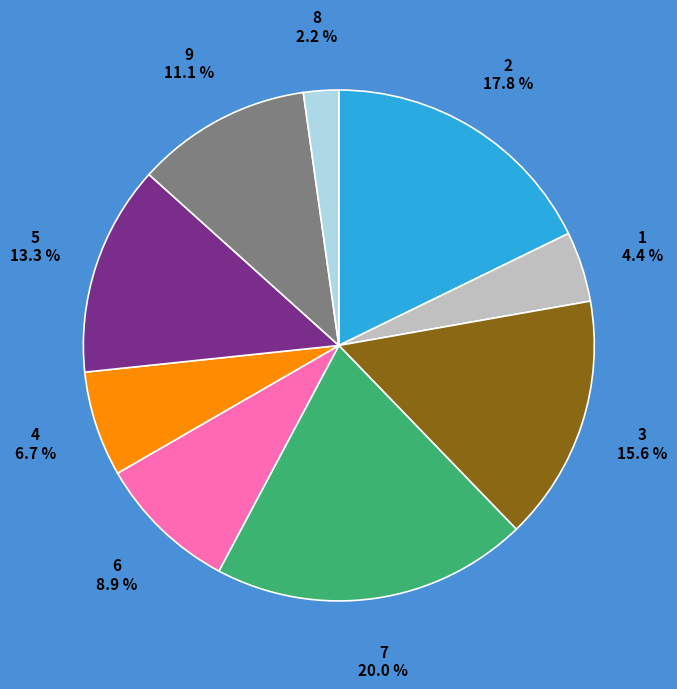

What percentage is NOT represented by 6?

91.1%